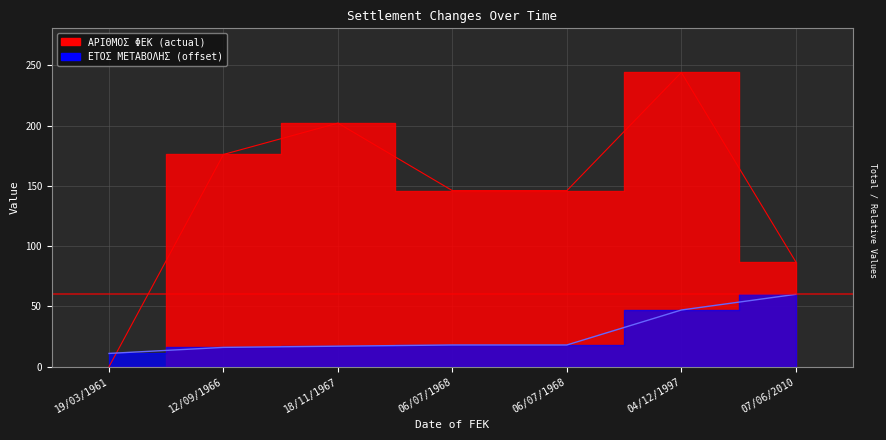

What is the label of the 2nd point from the right?

04/12/1997